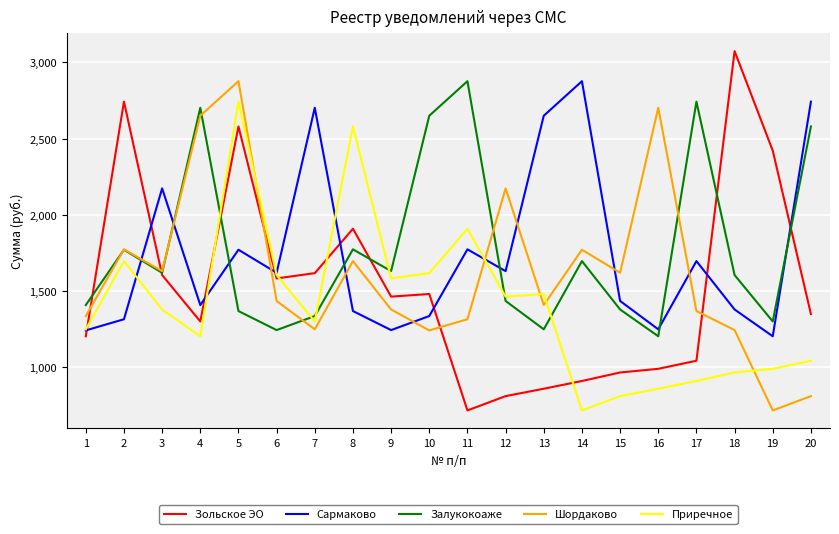

True or false: Сармаково has a value of 1378.0 at 18.

True